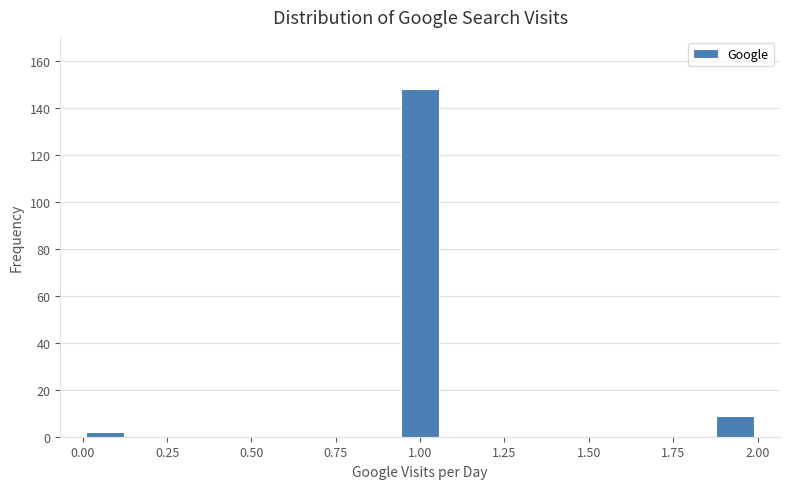

Read against the x-axis, roughly where is the centre of the tallest bar?

1.00